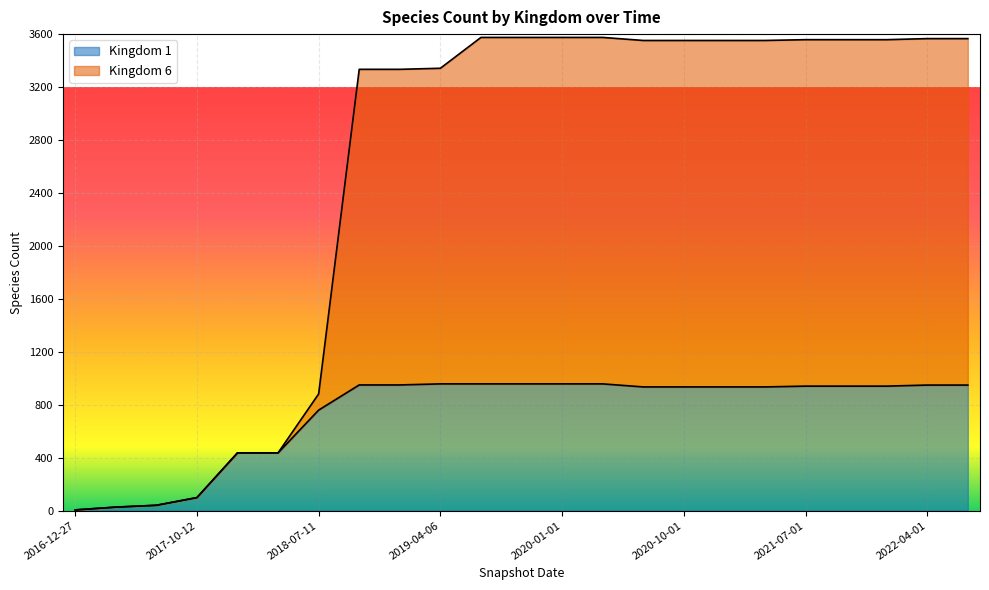

True or false: Kingdom 1 and Kingdom 6 intersect in this chart.

False